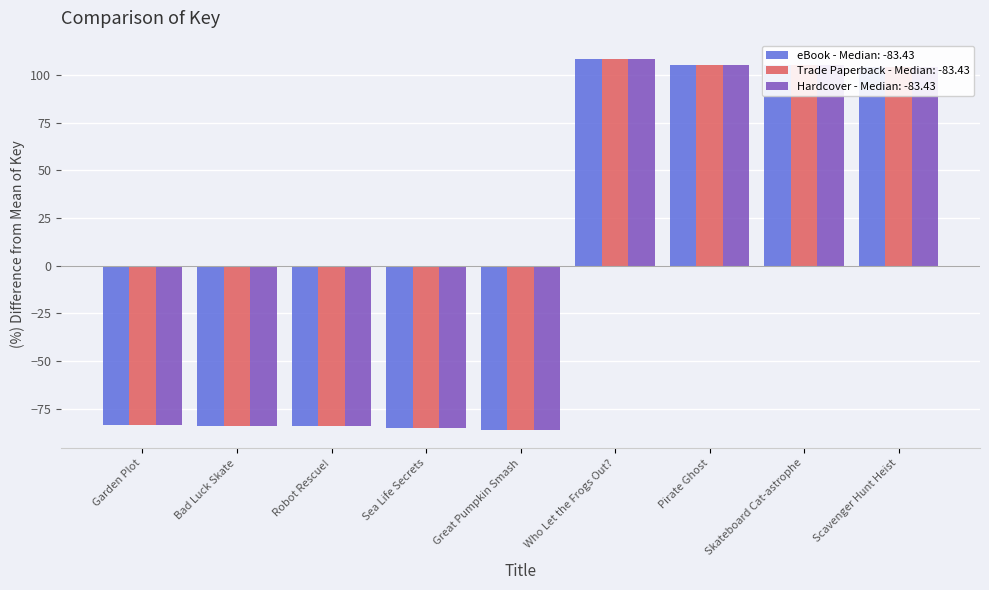

The value of Hardcover - Median: -83.43 at Sea Life Secrets is -43.1. True or false?

False